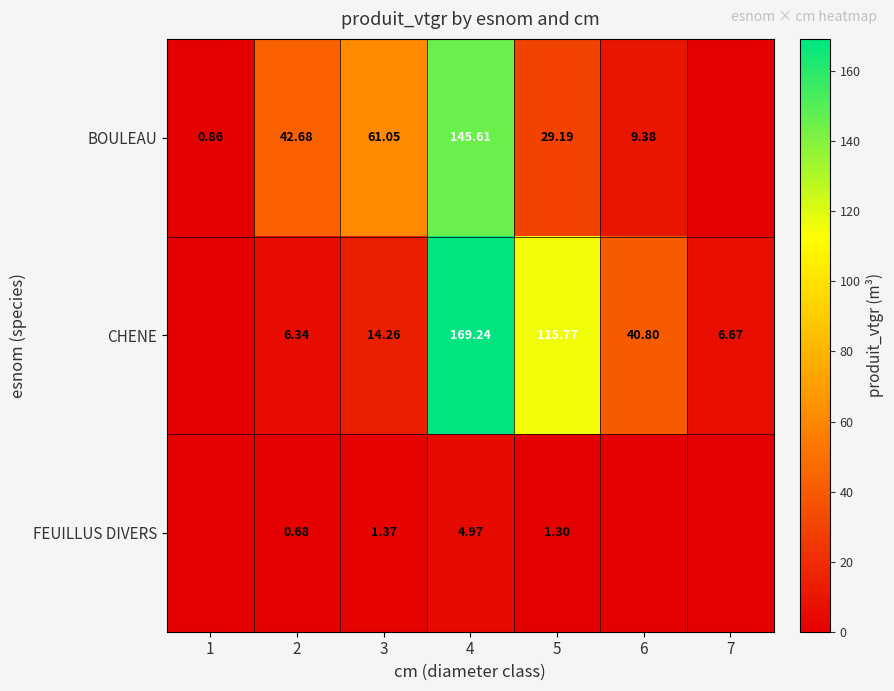

Is the value of CHENE at 5 greater than the value of FEUILLUS DIVERS at 2?

Yes